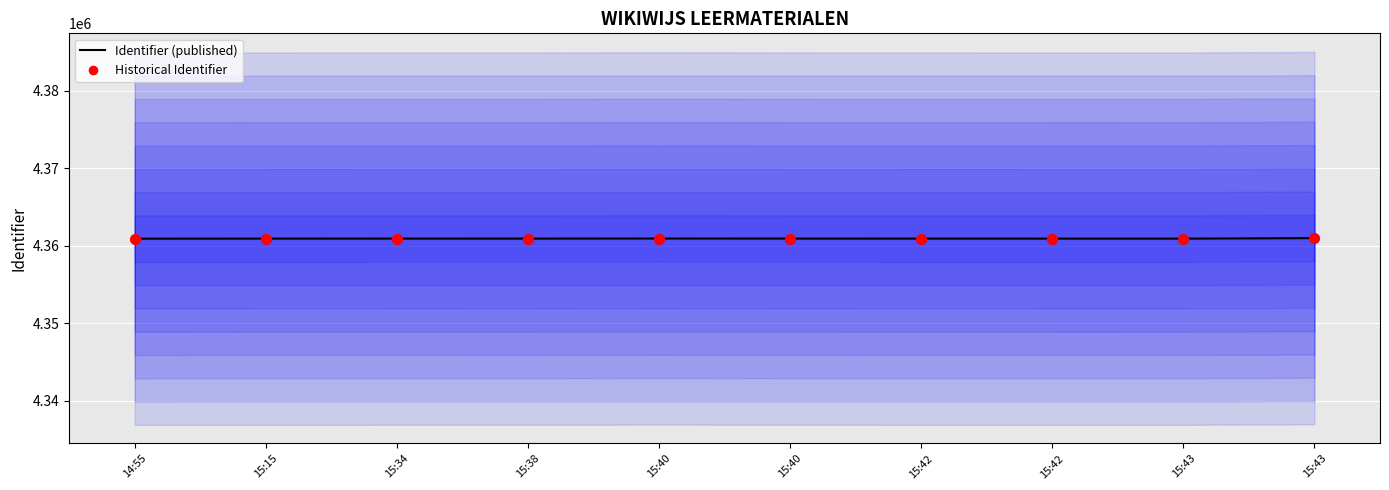

Which series contains the lowest Y value?

Identifier (published)